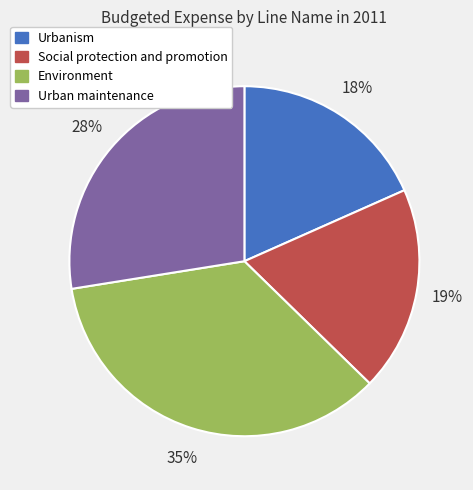

To the nearest percent, what portion does Urban maintenance represent?

28%